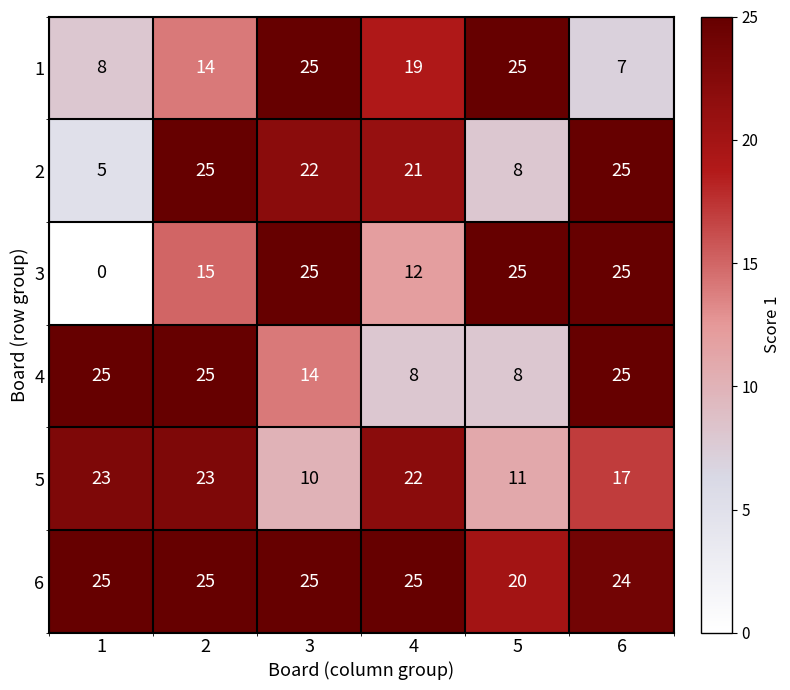

At which category is the sum across all series the highest?

2